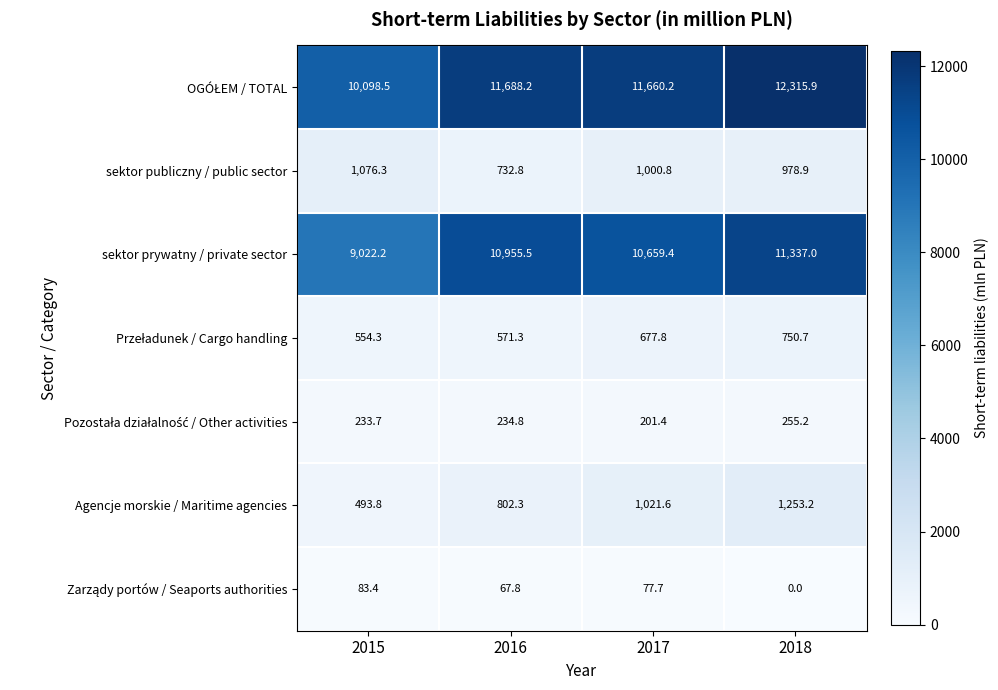

At which category does the chart reach its peak across all series?

2018